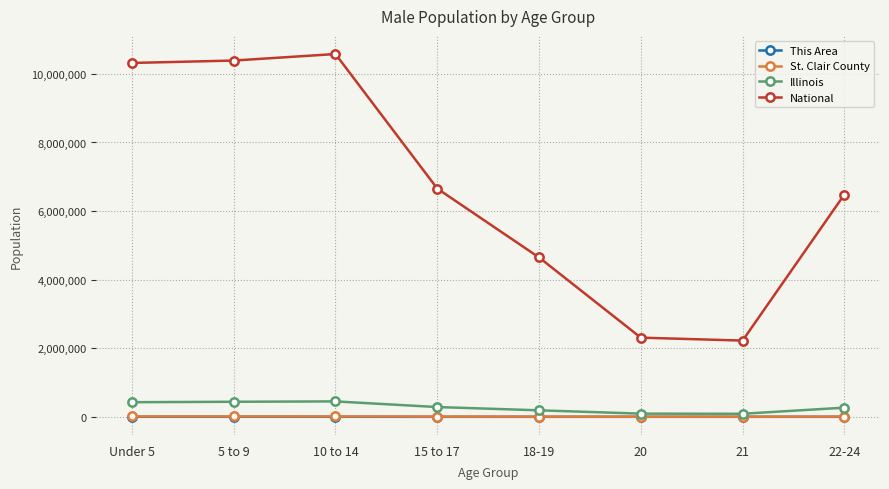

The value of This Area at 18-19 is 9. True or false?

True